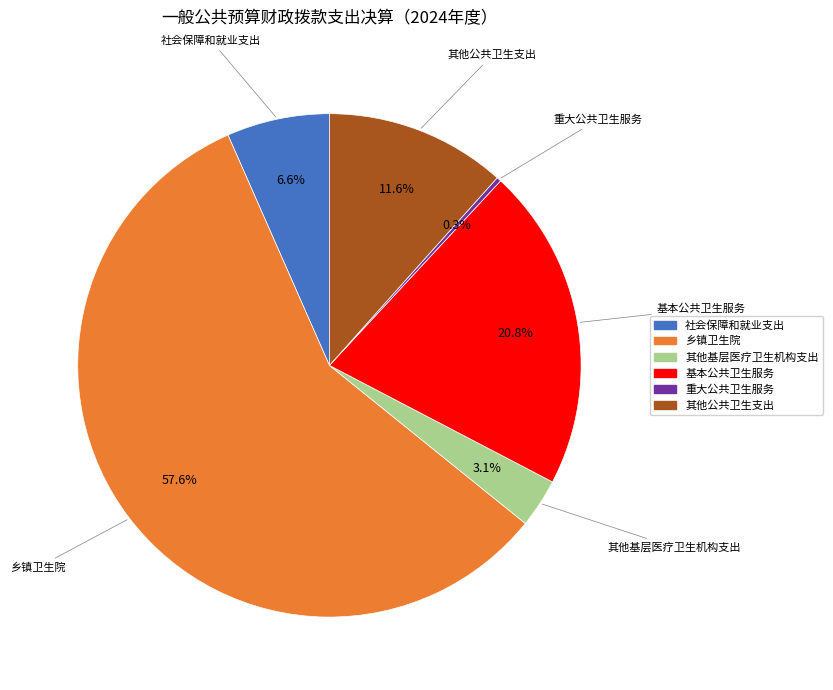

Which has a higher value, 其他公共卫生支出 or 基本公共卫生服务?

基本公共卫生服务